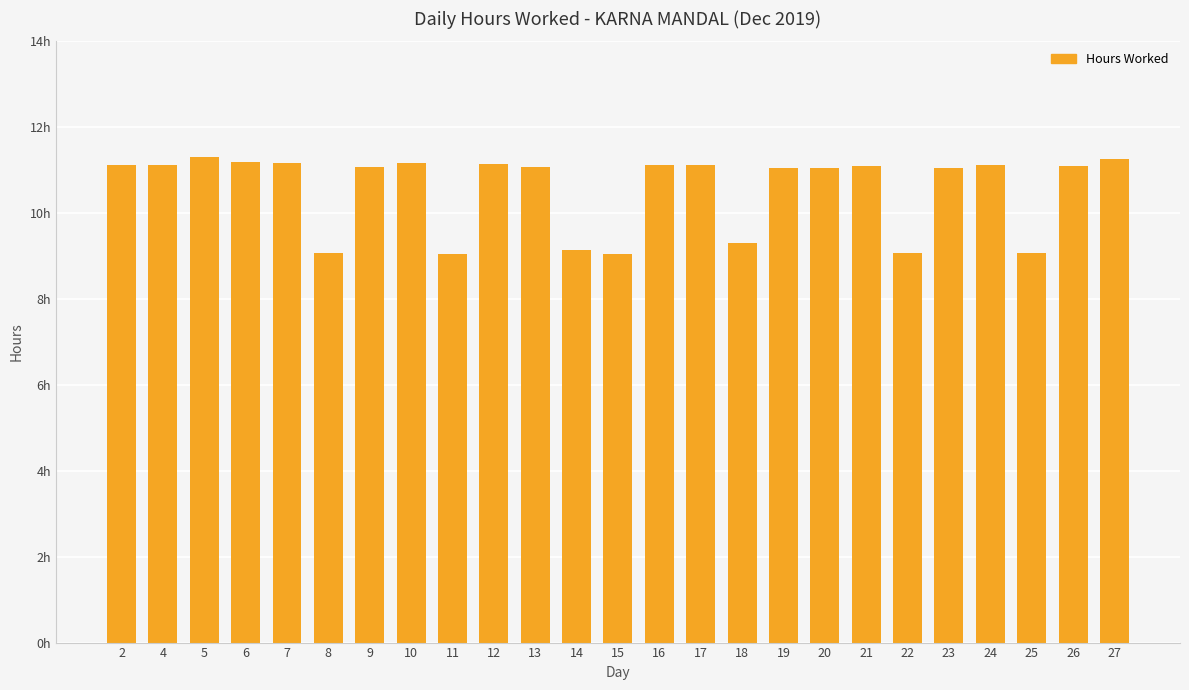

What is the average value?

10.6